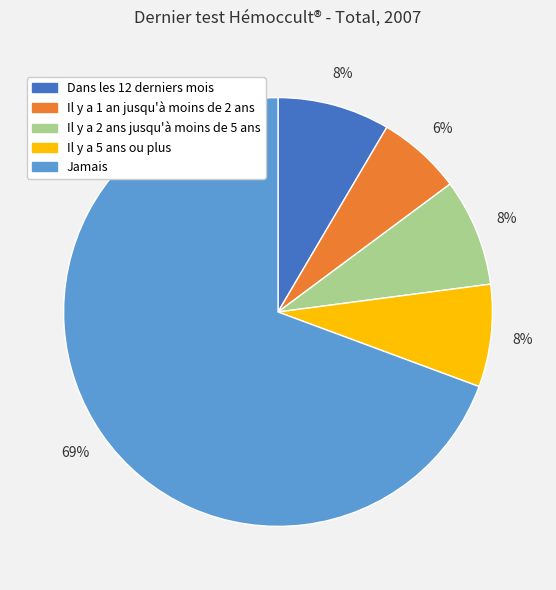

Does any single category account for the majority?

Yes